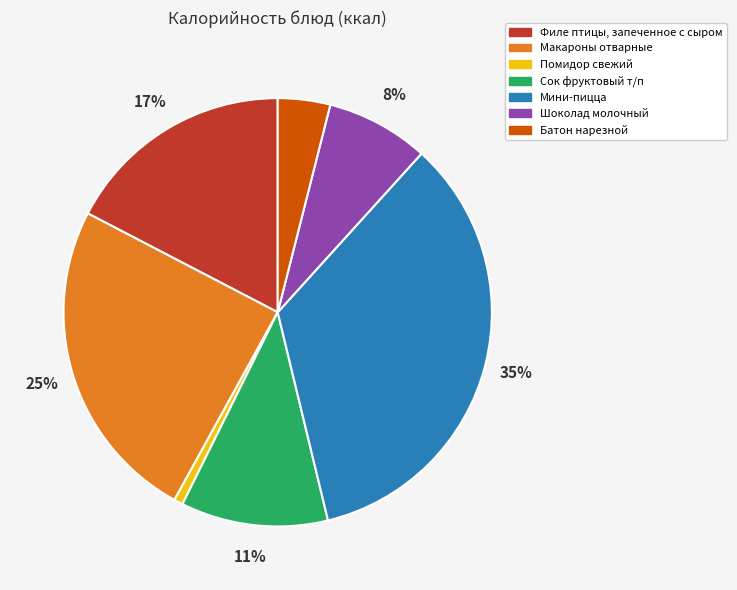

How many slices are in this pie chart?

7